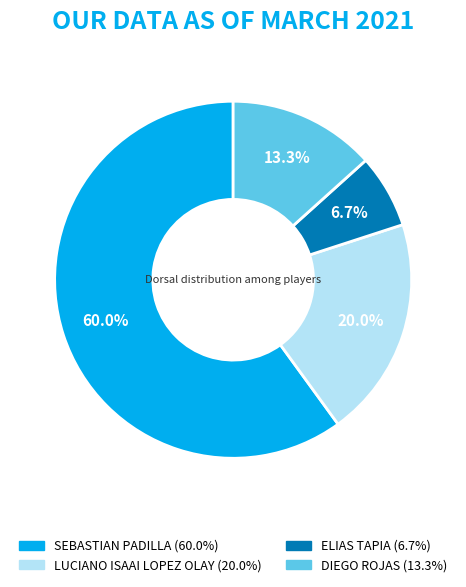

Does any single category account for the majority?

Yes